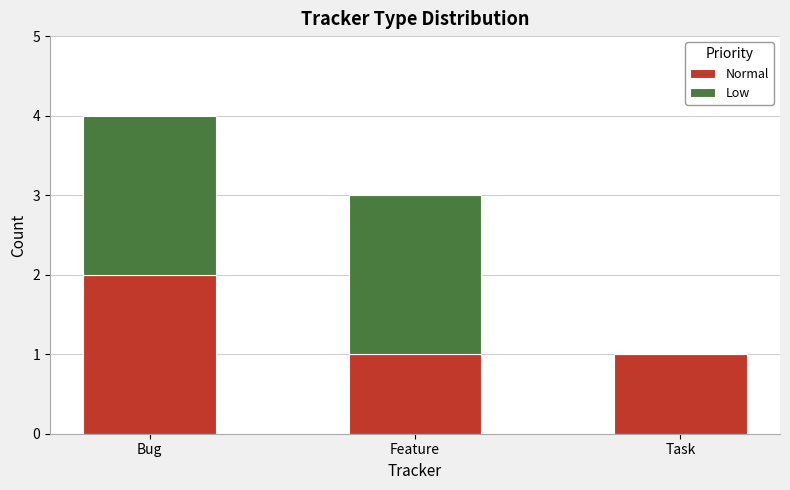

Reading left to right, transcribe the values for Normal.

Bug=2	Feature=1	Task=1